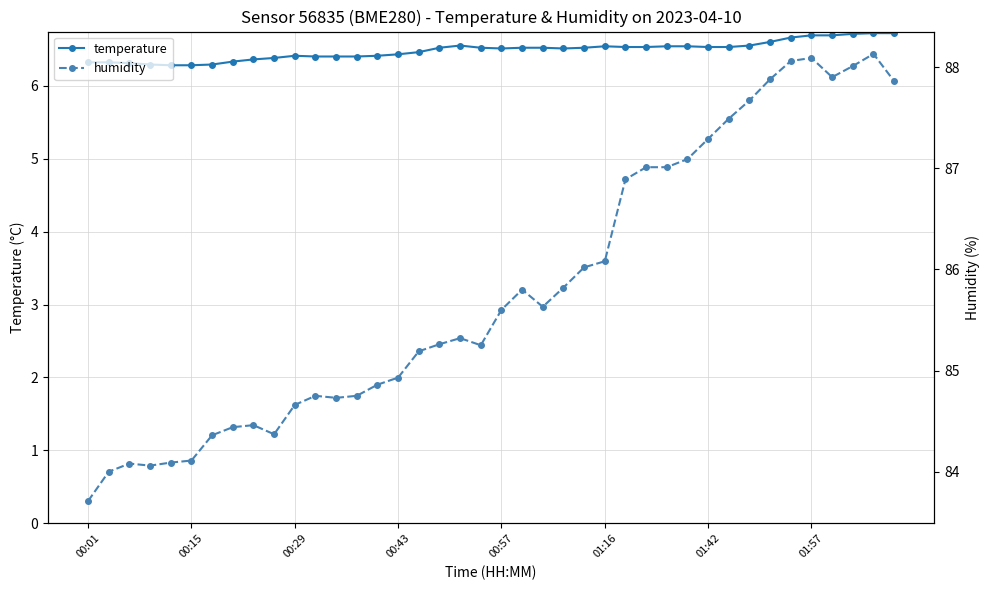

Reading left to right, extract all data points from this chart.

temperature: 6.3	6.3	6.3	6.3	6.3	6.3	6.3	6.3	6.4	6.4	6.4	6.4	6.4	6.4	6.4	6.4	6.5	6.5	6.5	6.5	6.5	6.5	6.5	6.5	6.5	6.5	6.5	6.5	6.5	6.5	6.5	6.5	6.5	6.6	6.7	6.7	6.7	6.7	6.7	6.7
humidity: 83.7	84.0	84.1	84.1	84.1	84.1	84.4	84.4	84.5	84.4	84.7	84.8	84.7	84.8	84.9	84.9	85.2	85.3	85.3	85.2	85.6	85.8	85.6	85.8	86.0	86.1	86.9	87.0	87.0	87.1	87.3	87.5	87.7	87.9	88.1	88.1	87.9	88.0	88.1	87.9